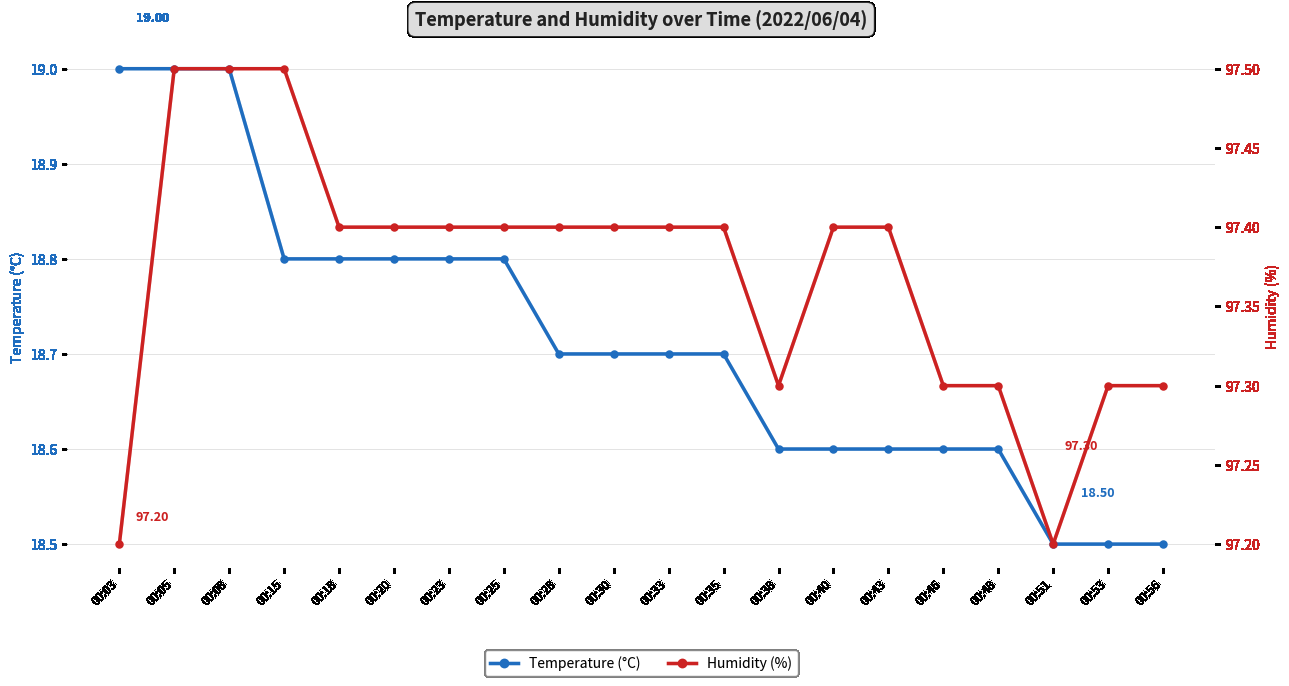

What is the difference between the maximum and minimum values in the Humidity (%) series?

0.3